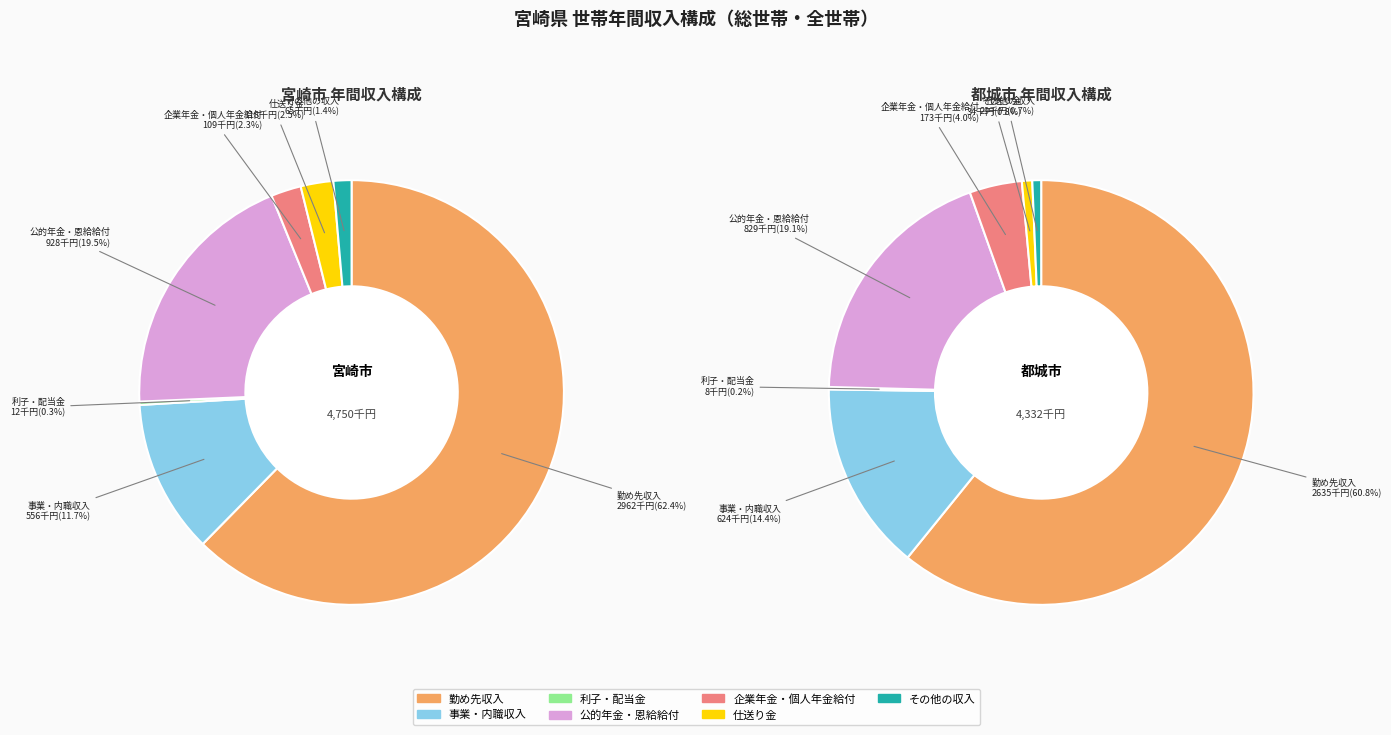

The 事業・内職収入 slice represents 14% of the pie. True or false?

True